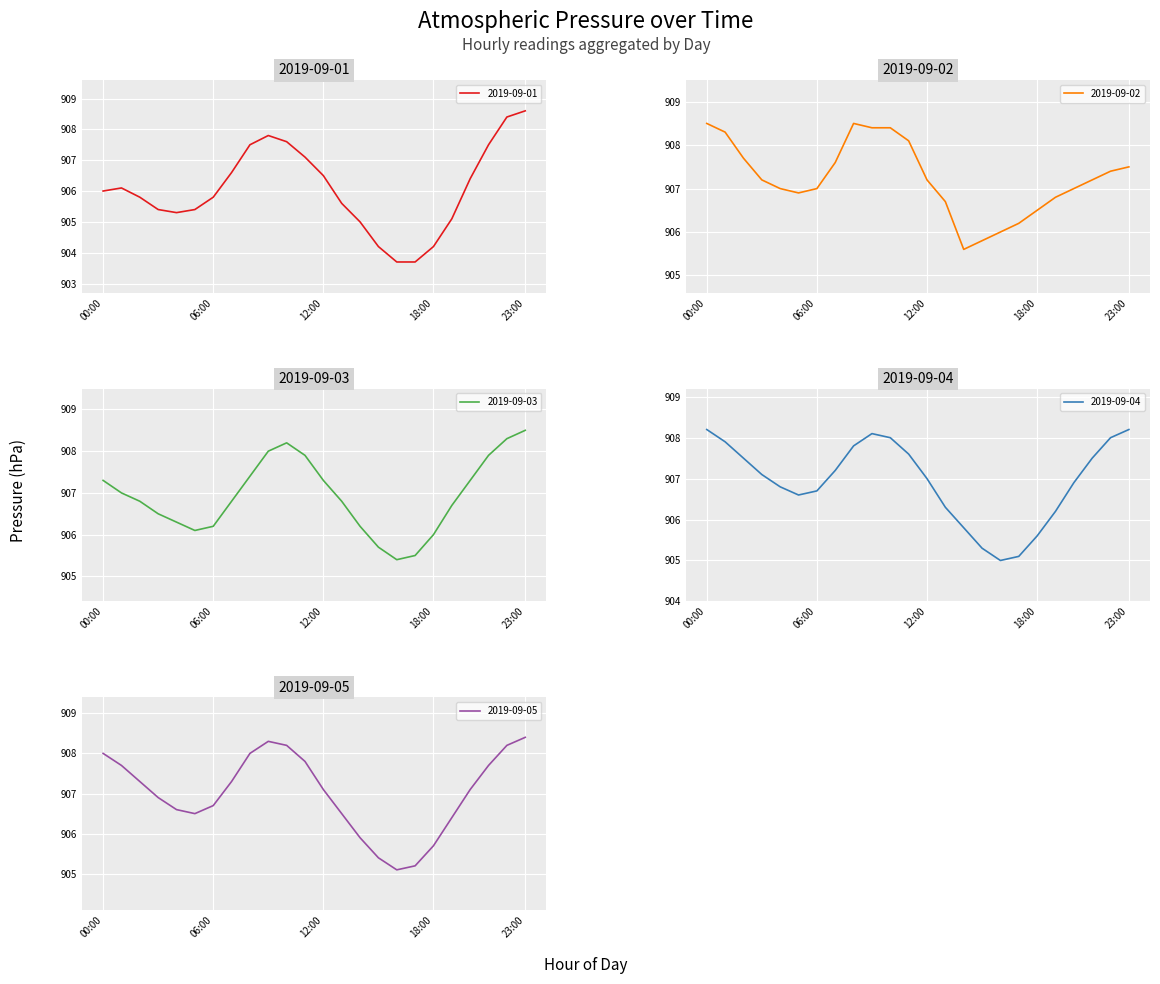

At which label does 2019-09-01 reach its peak?

23:00